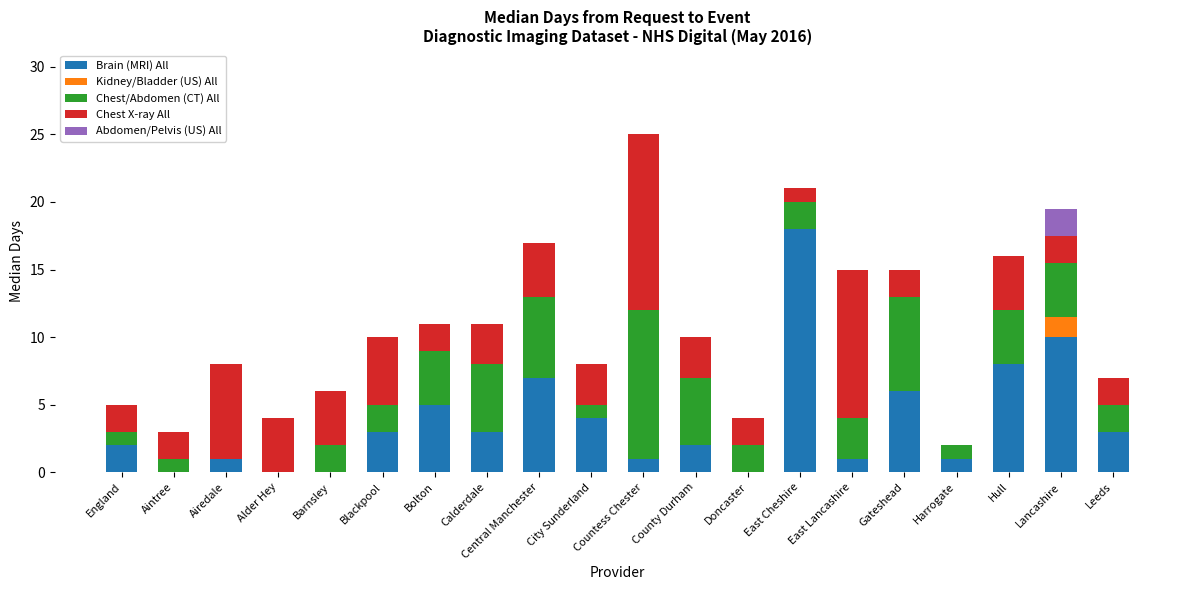

What is the highest value of the Brain (MRI) All series?

18.0